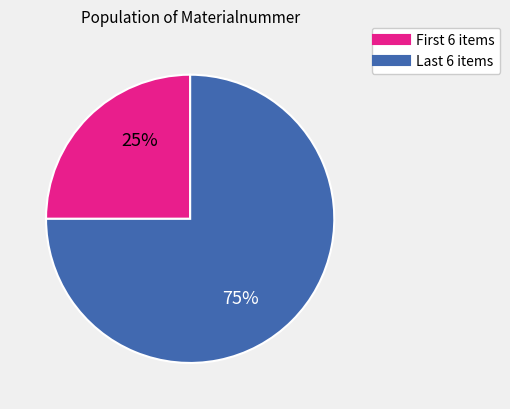

Is there a majority slice in this chart?

Yes